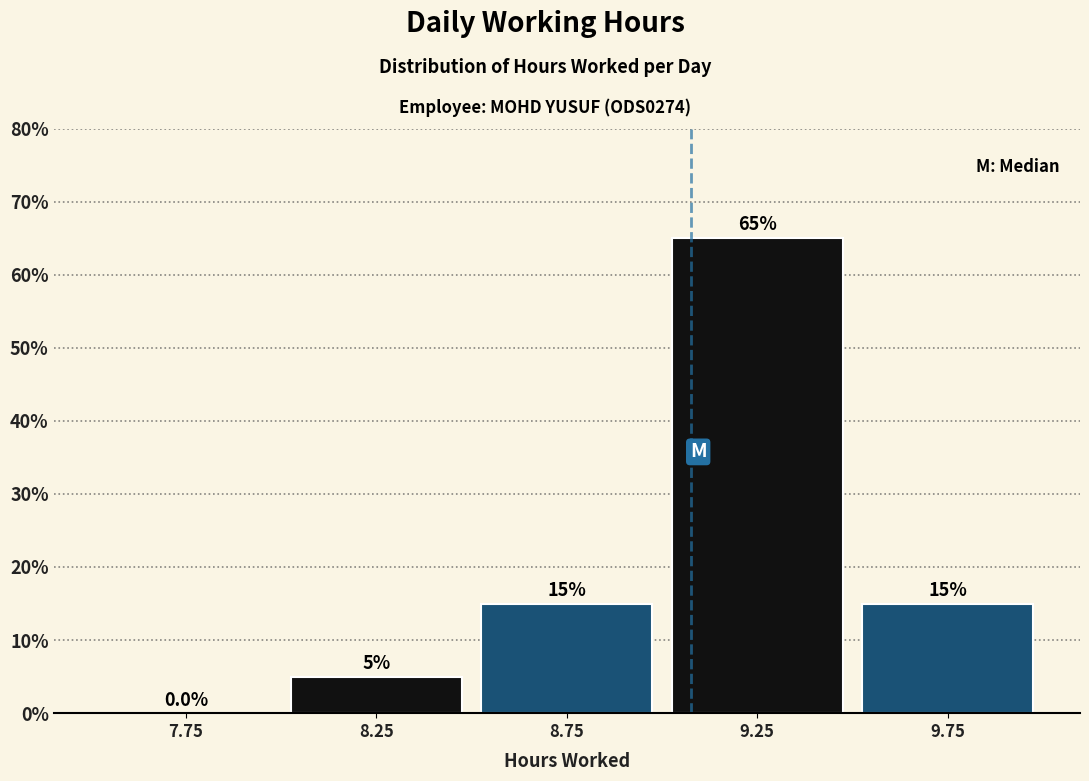

Which range on the x-axis has the tallest bar?

9.0 to 9.5